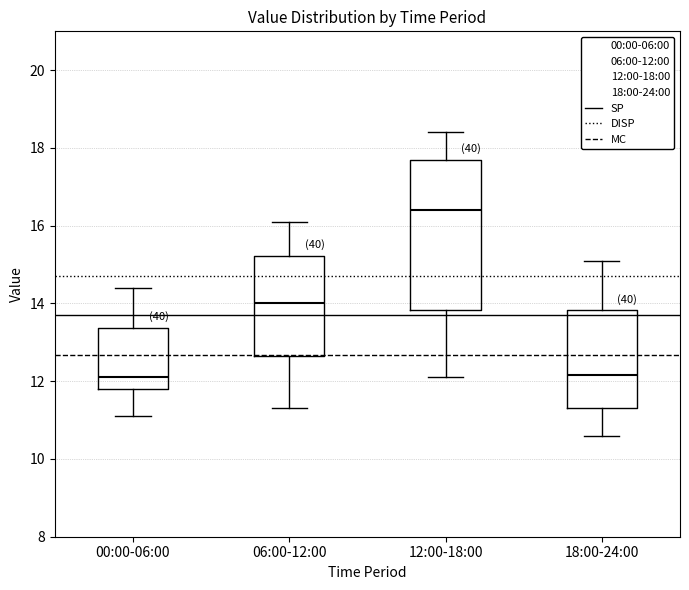

Where does the upper whisker of the box for 12:00-18:00 end on the y-axis? The values are not printed on the chart, so give them approximately, as read against the axis.

18.4